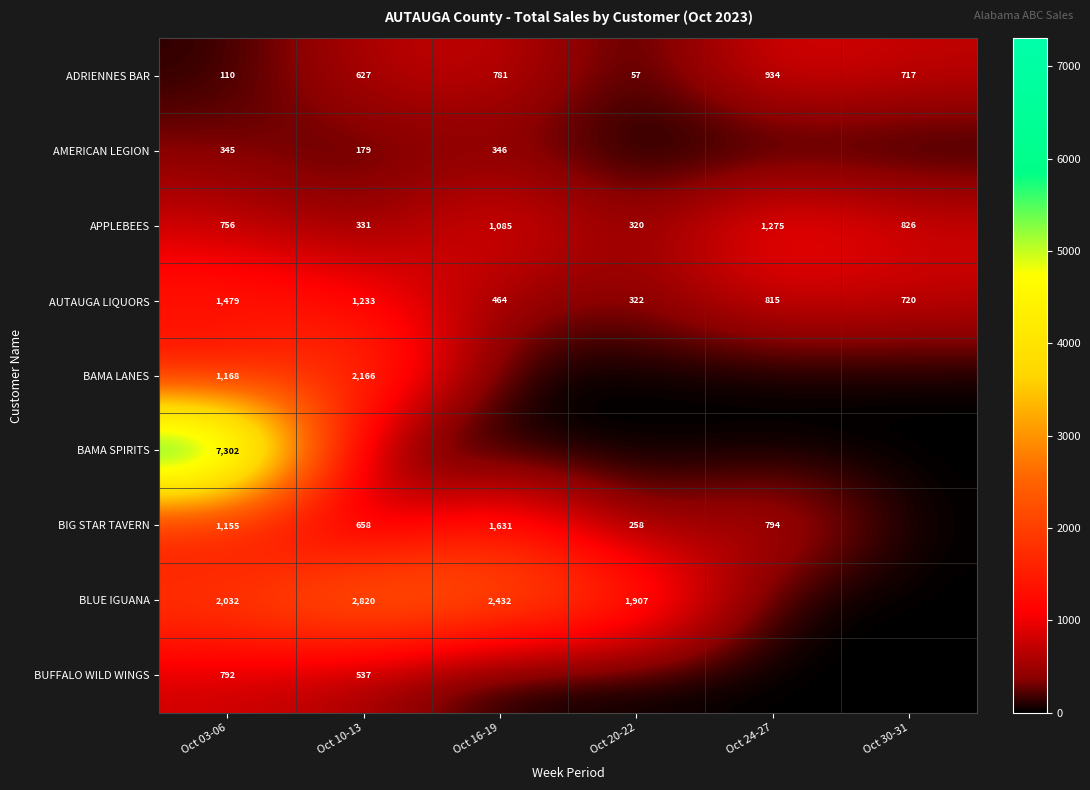

How many series are shown in this chart?

9